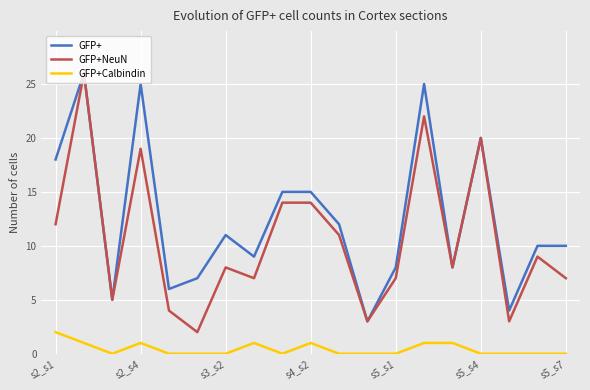

True or false: GFP+Calbindin and GFP+ cross at least once.

False